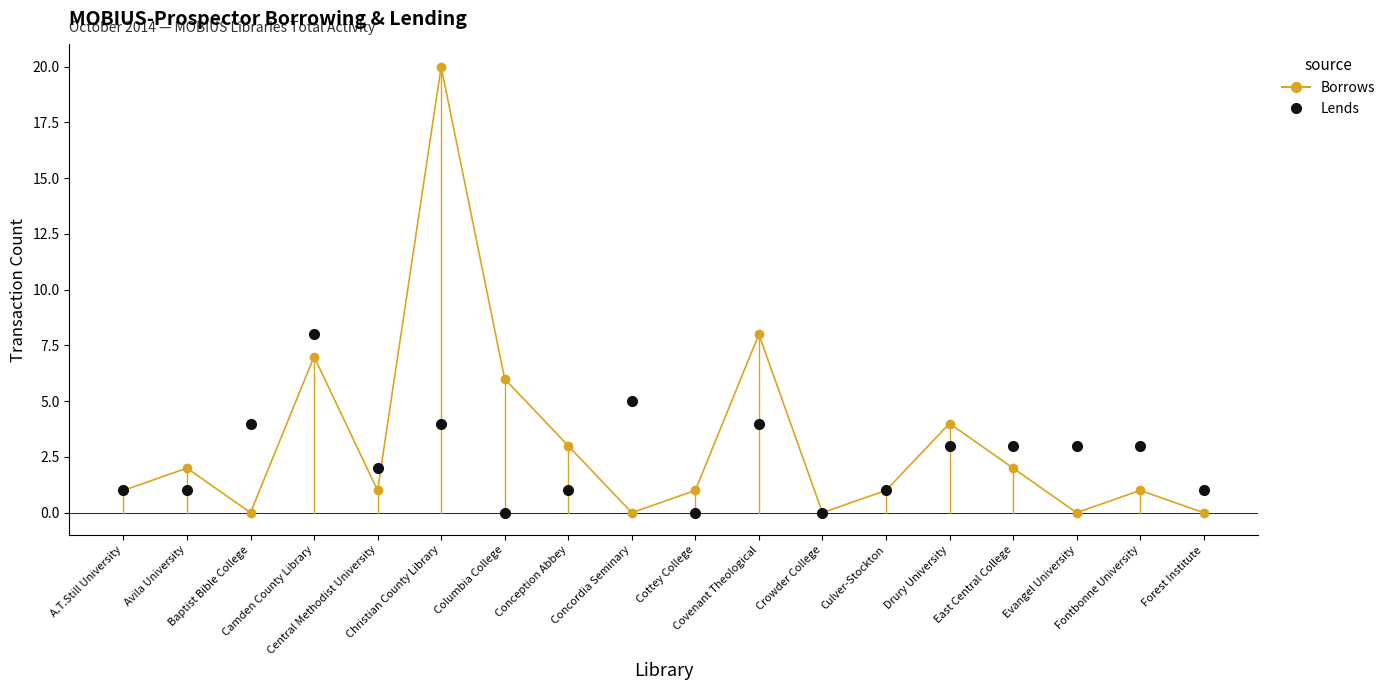

List the series in order of their peak value, lowest first.

Lends, Borrows